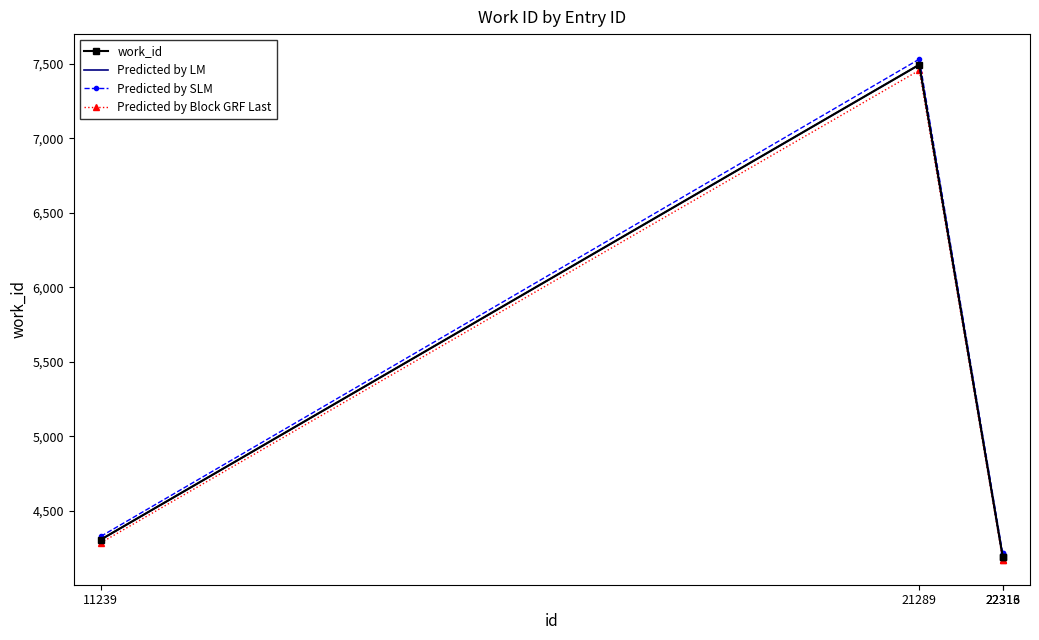

How many values in the Predicted by SLM series exceed 4328?

2